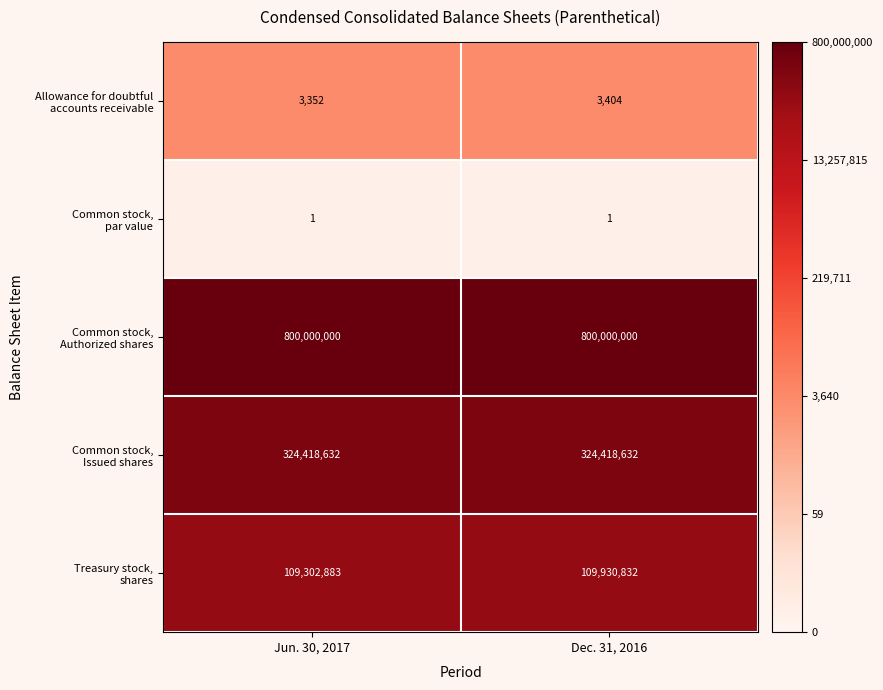

What is the maximum value shown in the chart?

800000000